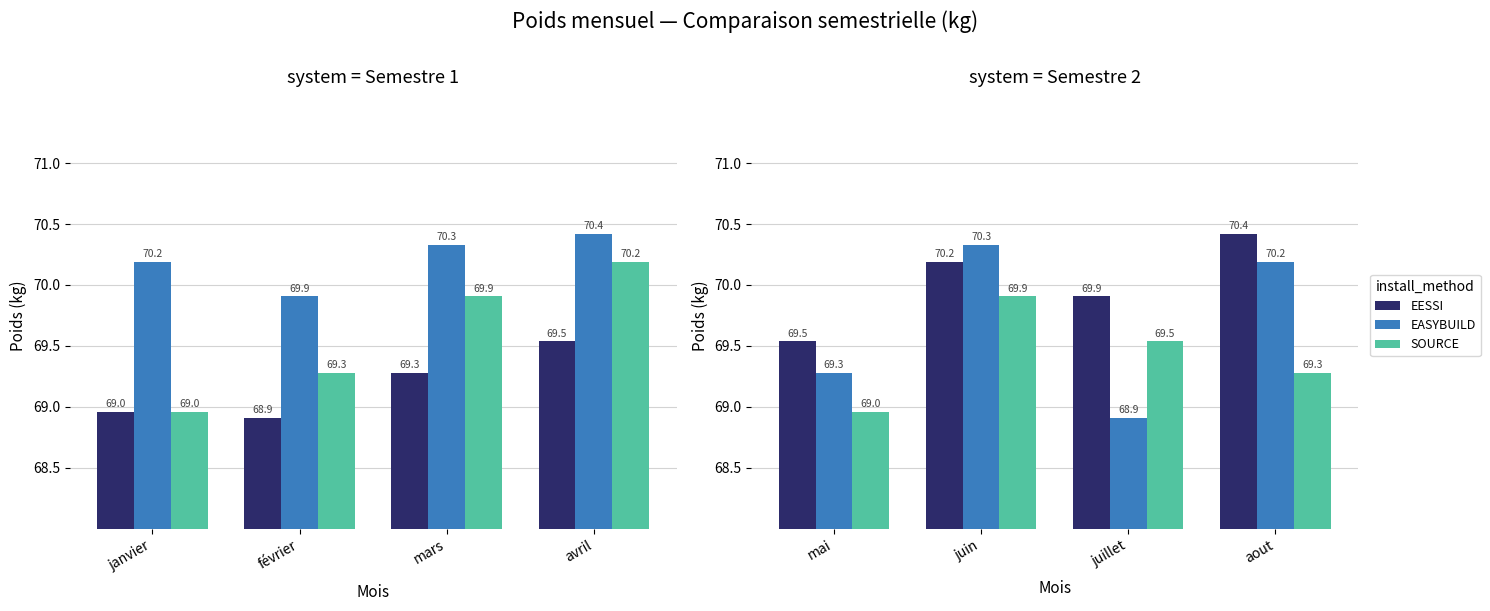

True or false: EASYBUILD has a value of 33.0 at mai.

False